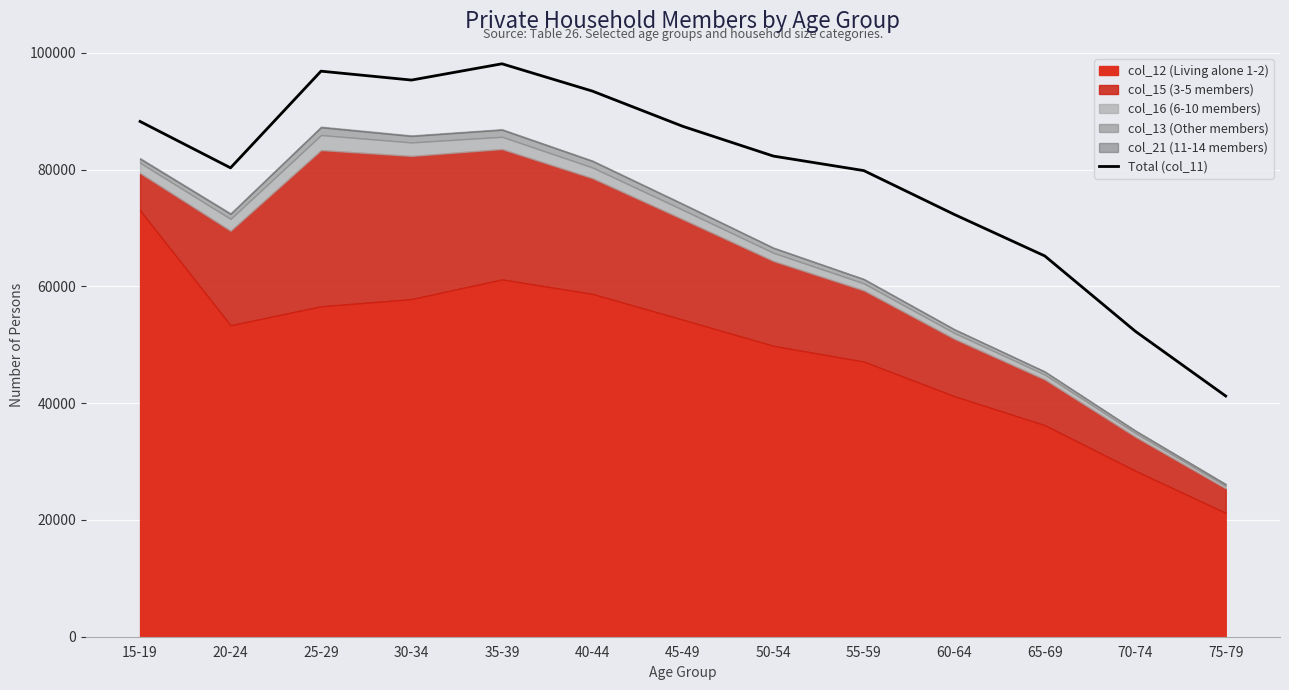

The value at 20-24 is 80325. True or false?

True